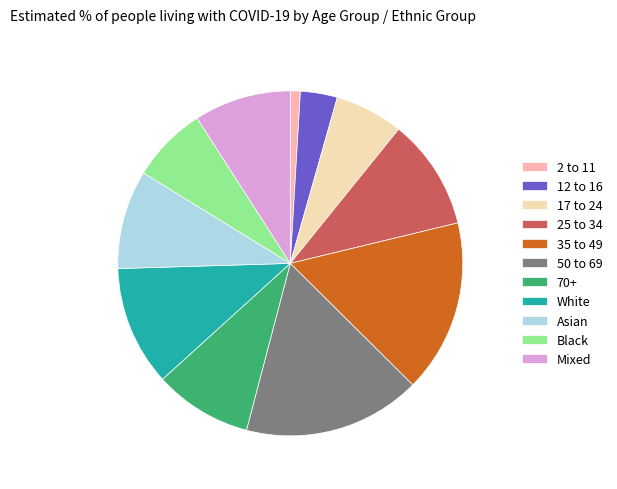

What is the smallest slice in the pie chart?

2 to 11